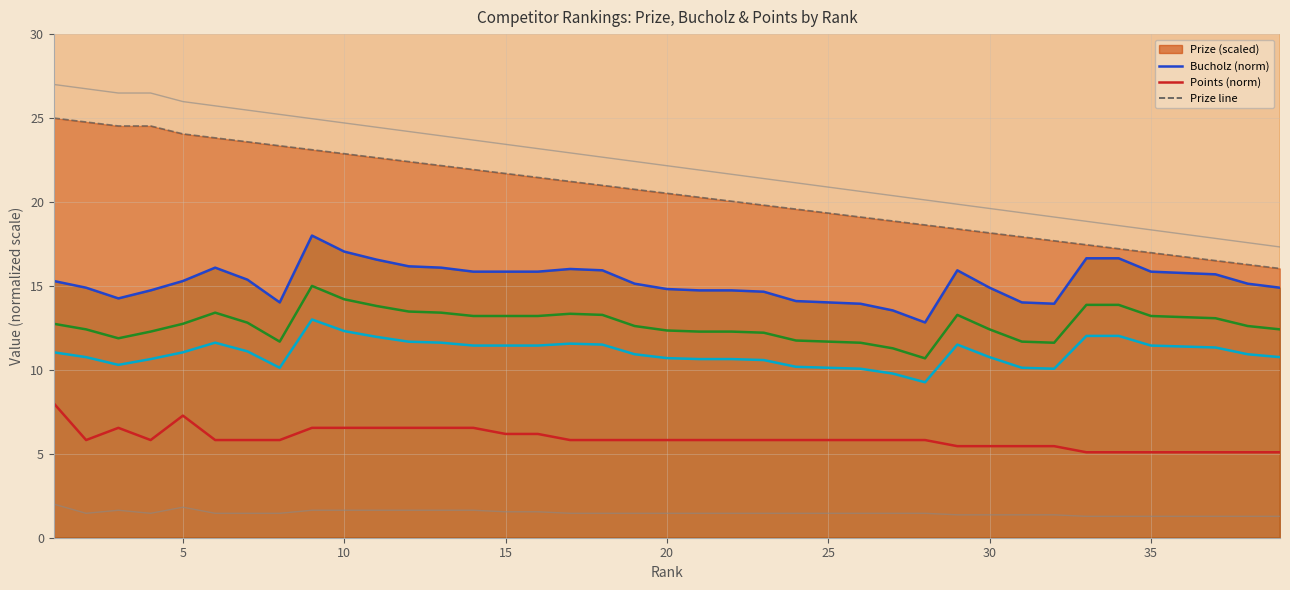

The Prize (norm) series shows 19.1 at 25. True or false?

True